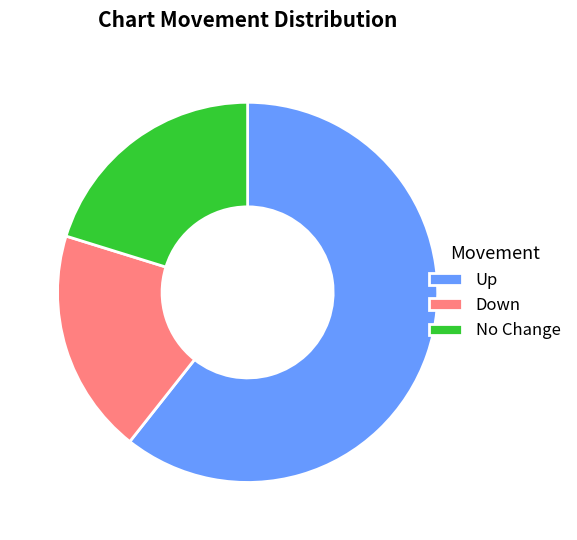

Which has a higher value, Up or No Change?

Up